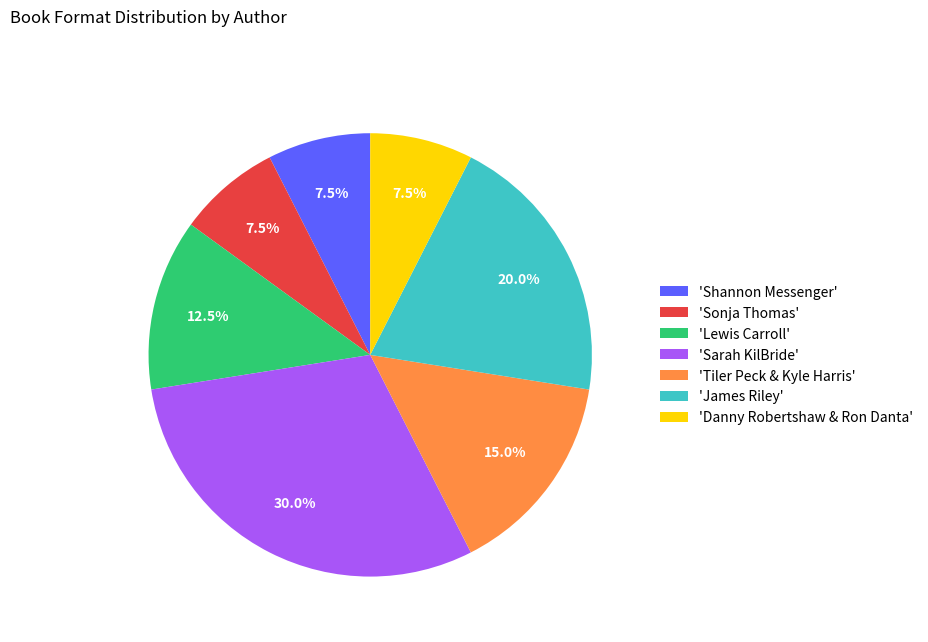

Between 'Sarah KilBride' and 'Tiler Peck & Kyle Harris', which is larger?

'Sarah KilBride'